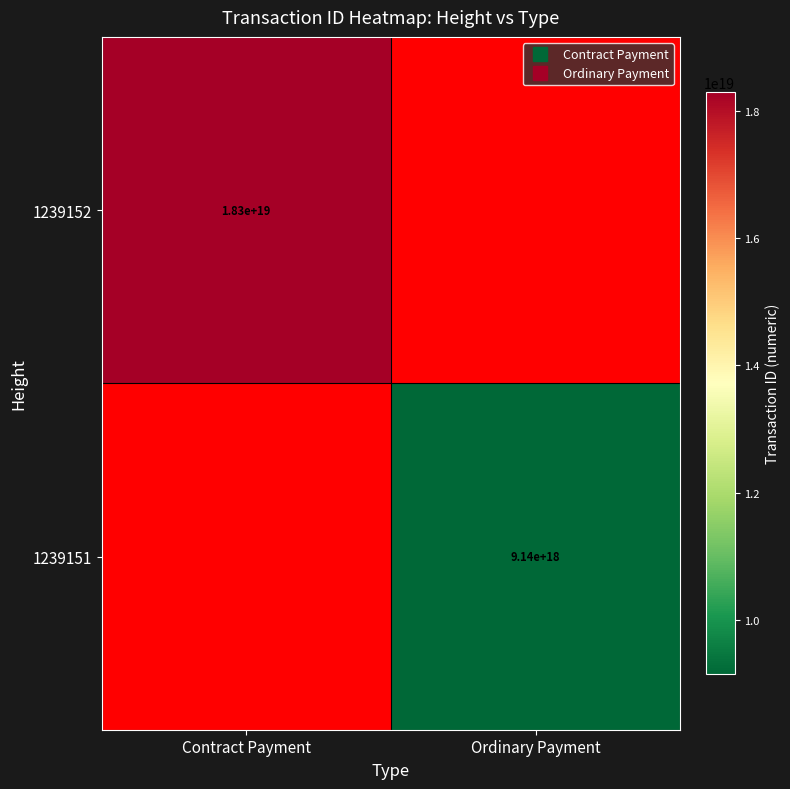

Which series has the widest spread of values?

1239152